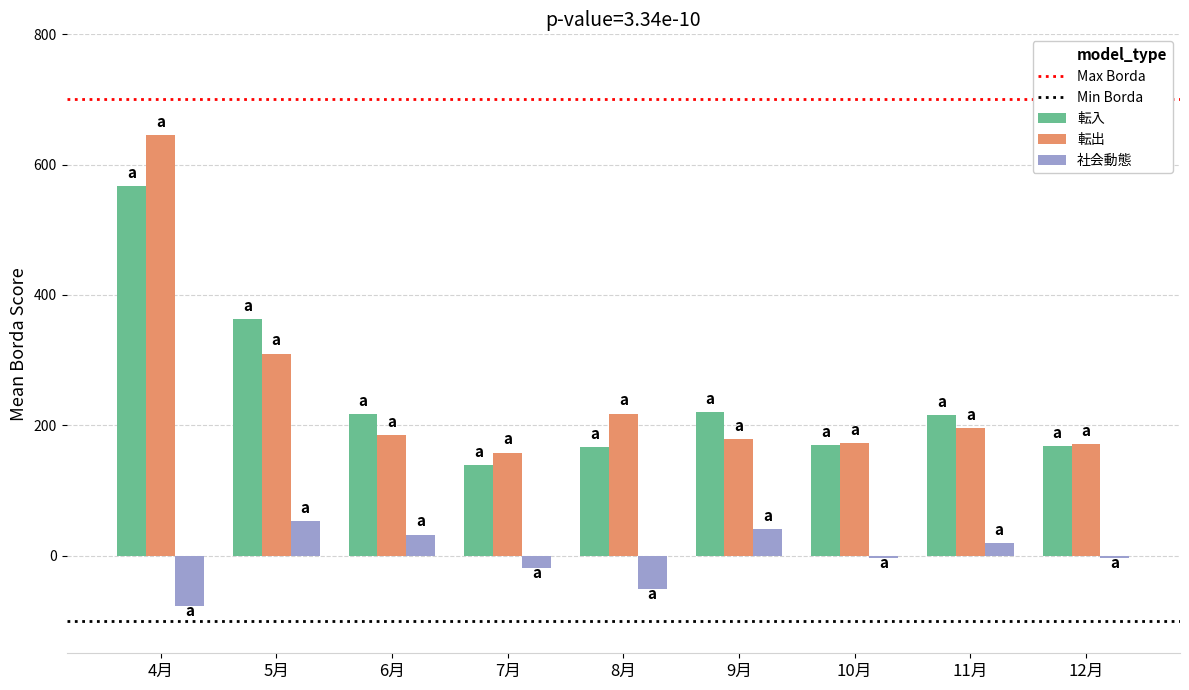

Which category has the highest value in the 社会動態 series?

5月